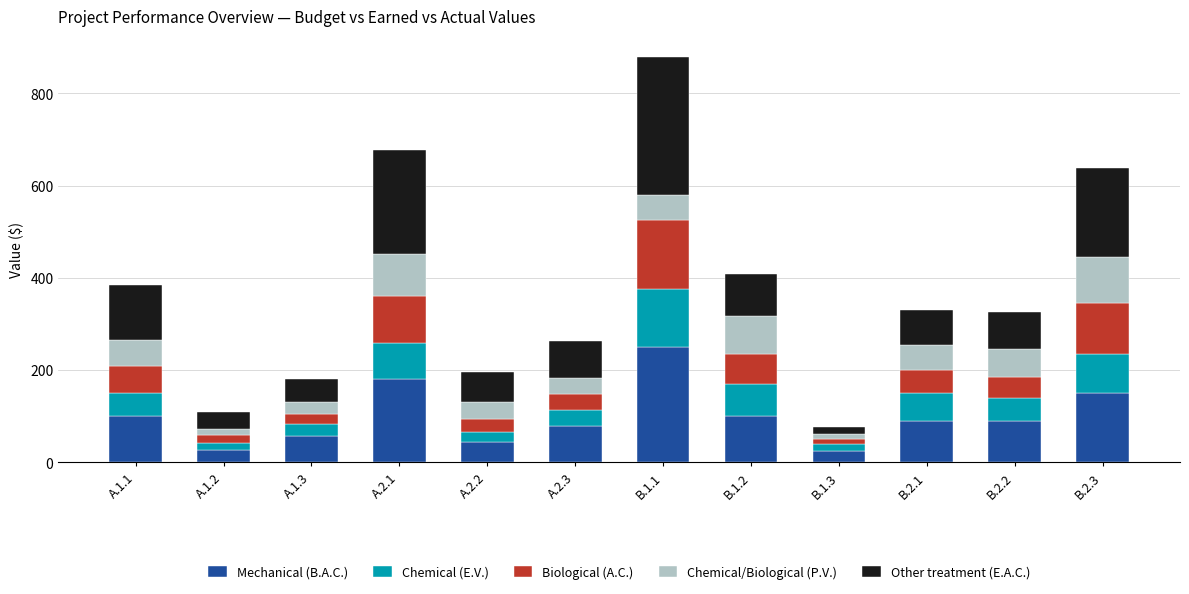

What is the total value across all series at B.2.2?

326